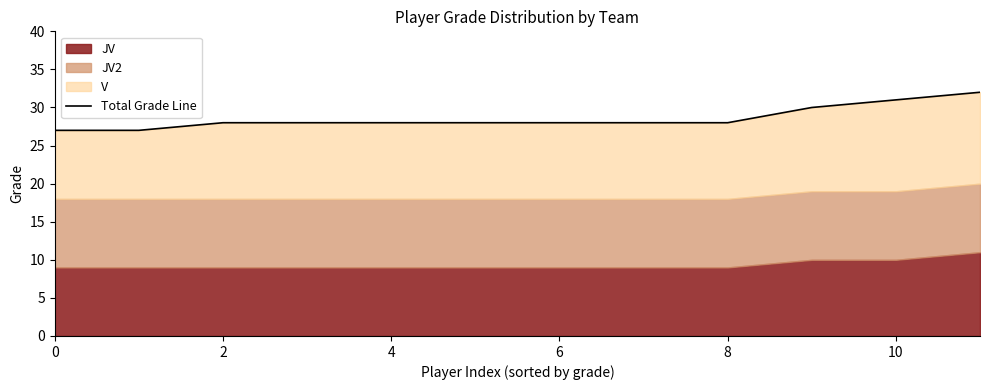

What is the maximum value shown in the chart?

32